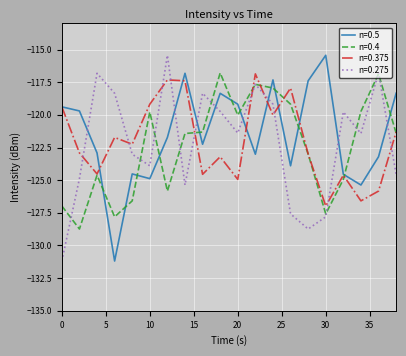

How many times do n=0.5 and n=0.275 cross each other?

8